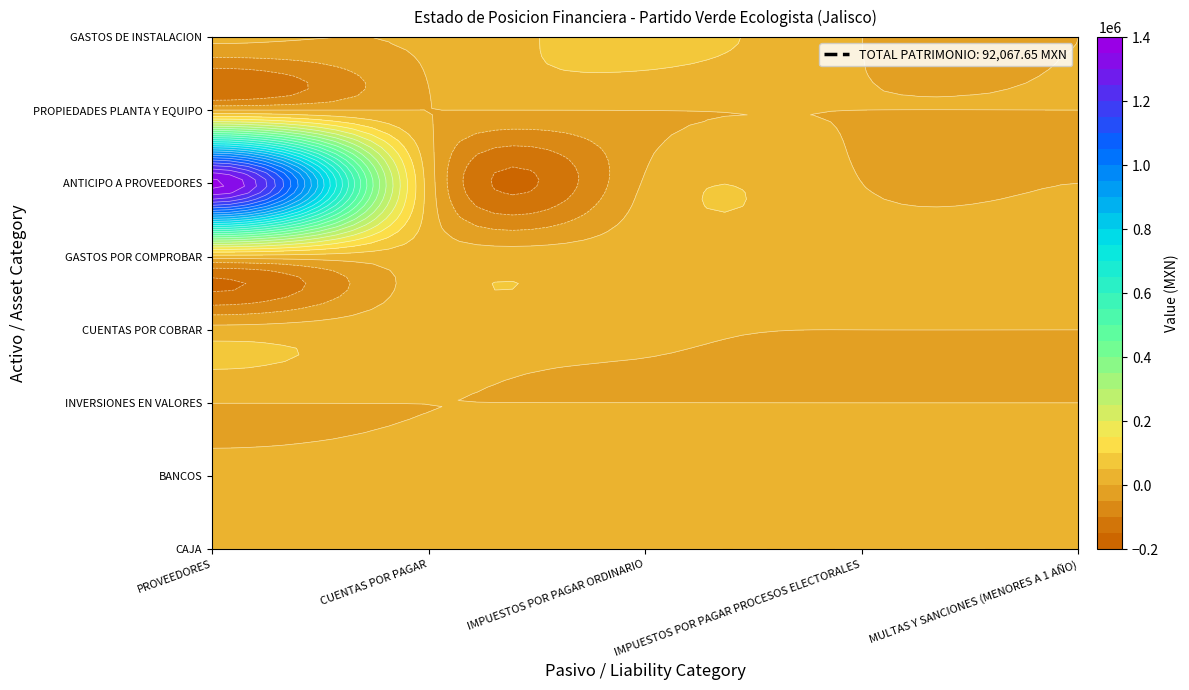

Which series has the widest spread of values?

ANTICIPO A PROVEEDORES